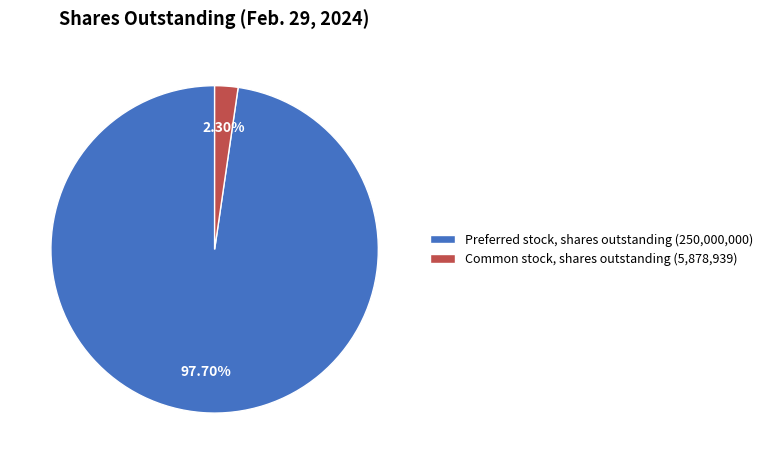

To the nearest percent, what portion does Common stock, shares outstanding represent?

2%